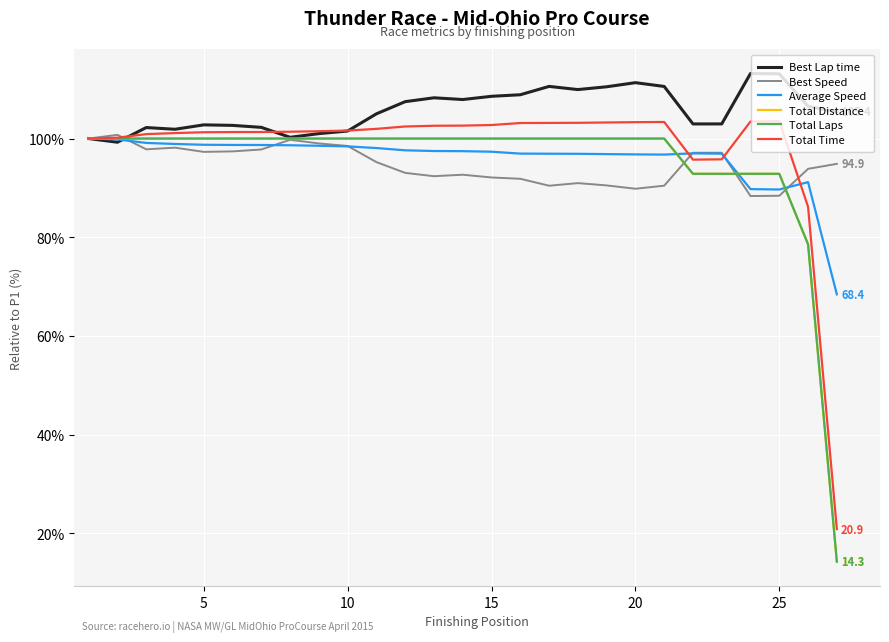

True or false: Total Time and Average Speed cross at least once.

True